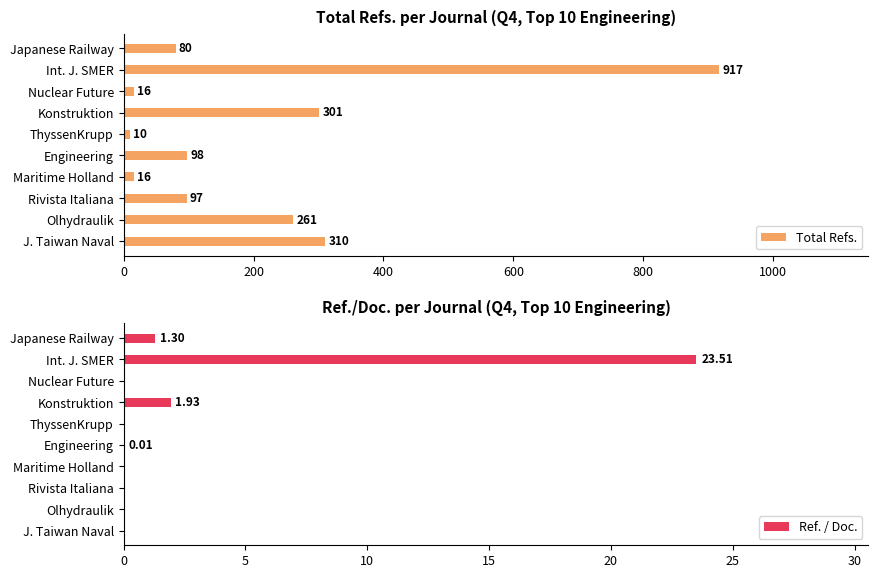

The value of Ref. / Doc. at ThyssenKrupp is 0.0. True or false?

True